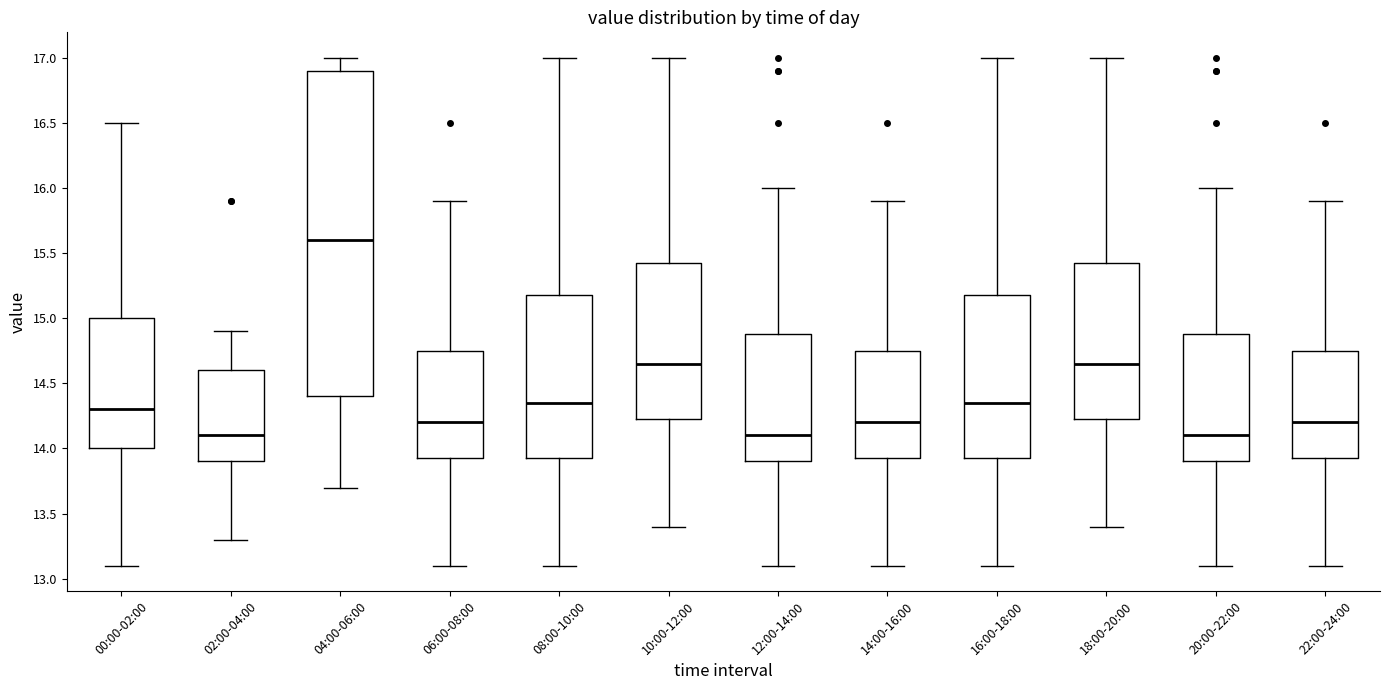

Comparing the boxes themselves (not the whiskers), which one is the tallest?

04:00-06:00